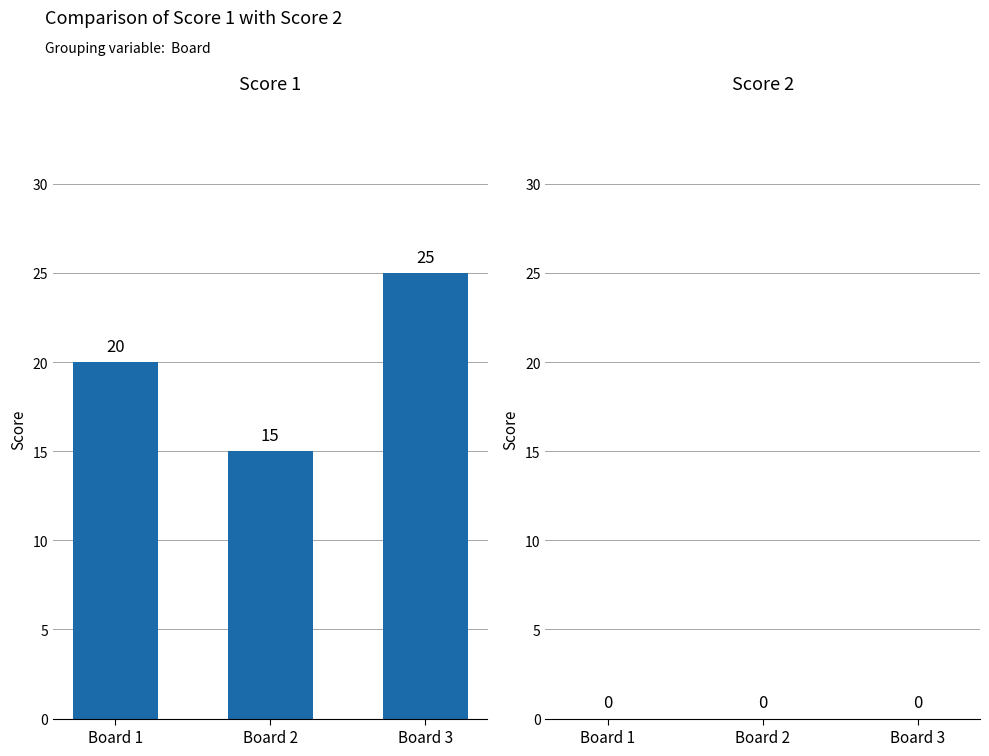

What is the change in value from Board 1 to Board 3?

+5